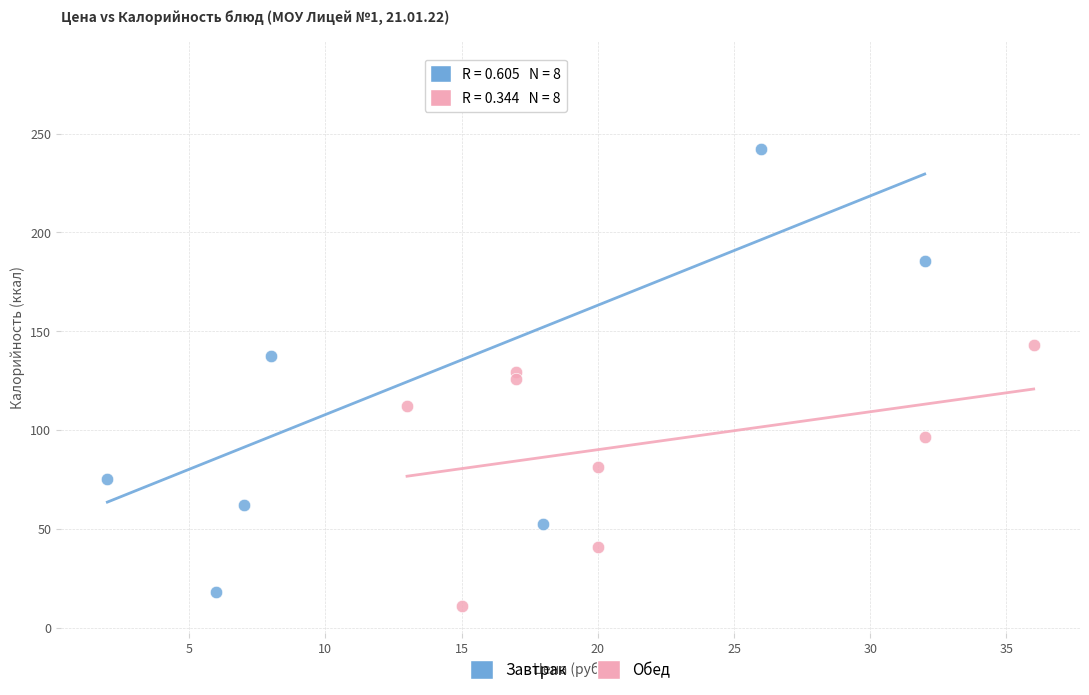

What are all the series names shown in the legend?

Завтрак, Обед